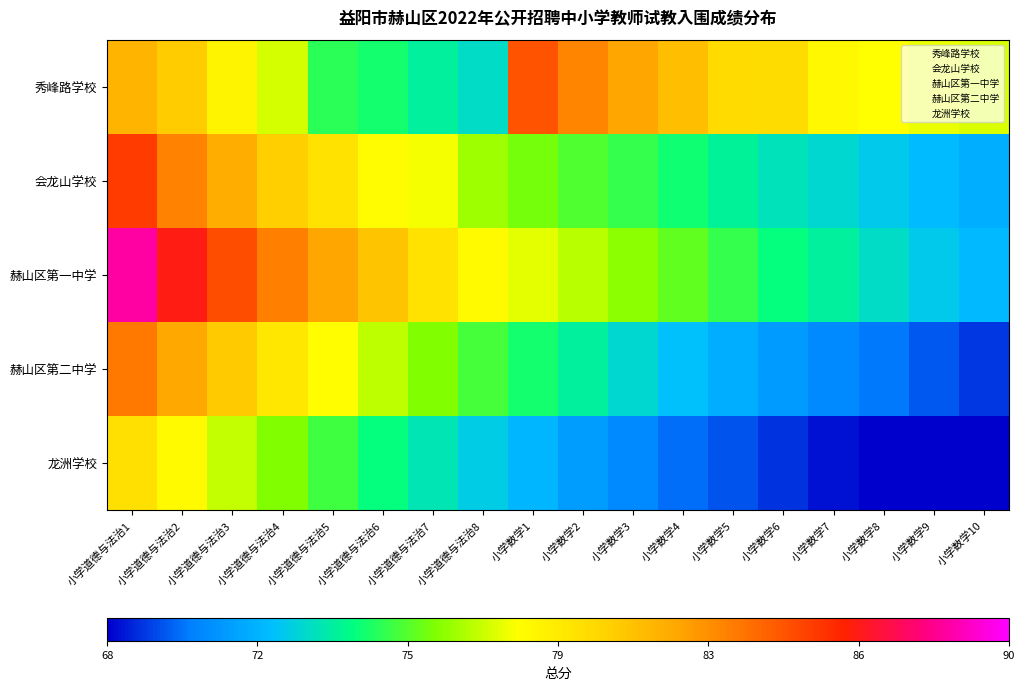

What is the total value across all series at 小学数学9?

358.8